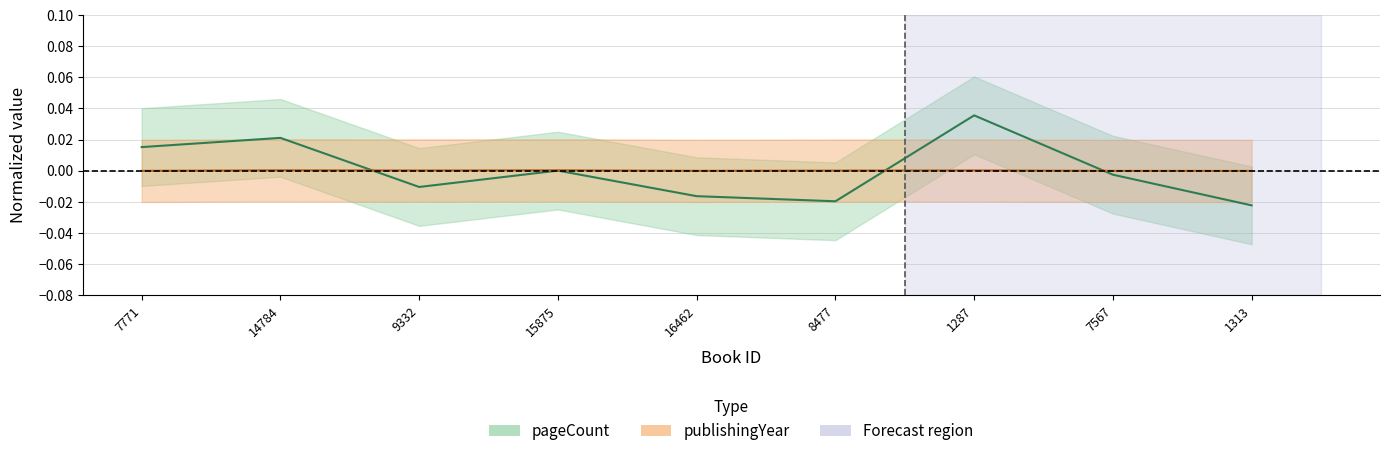

Between 16462 and 1313, which series saw the biggest shift?

pageCount